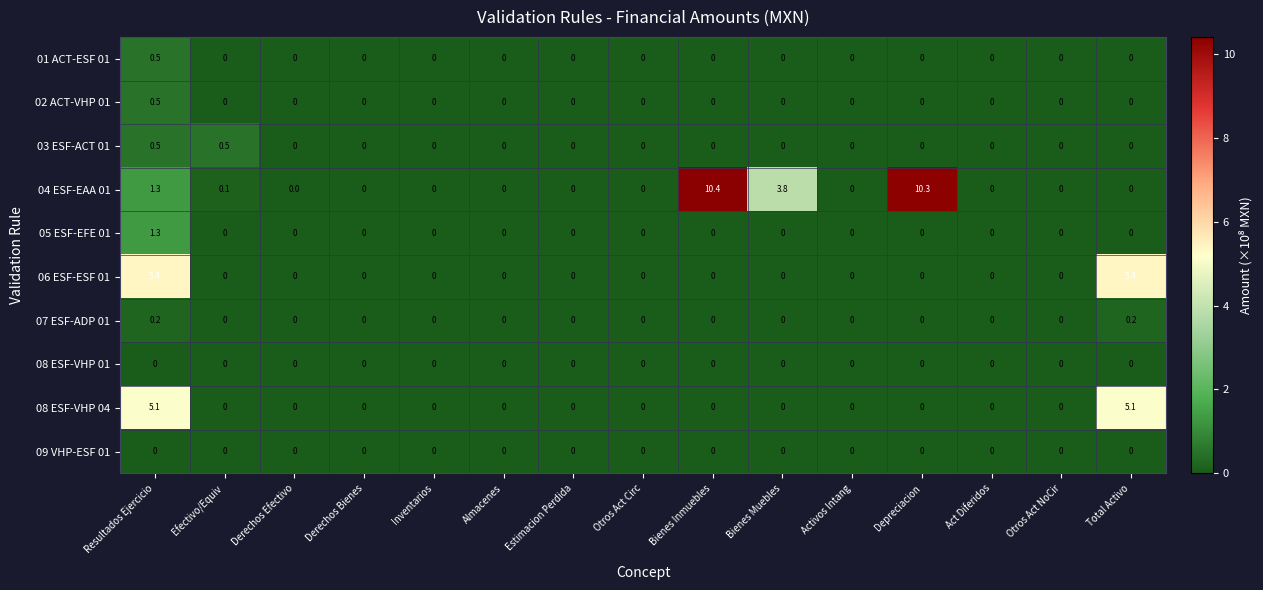

Is it true that 06 ESF-ESF 01 equals 0.0 at Act Diferidos?

True